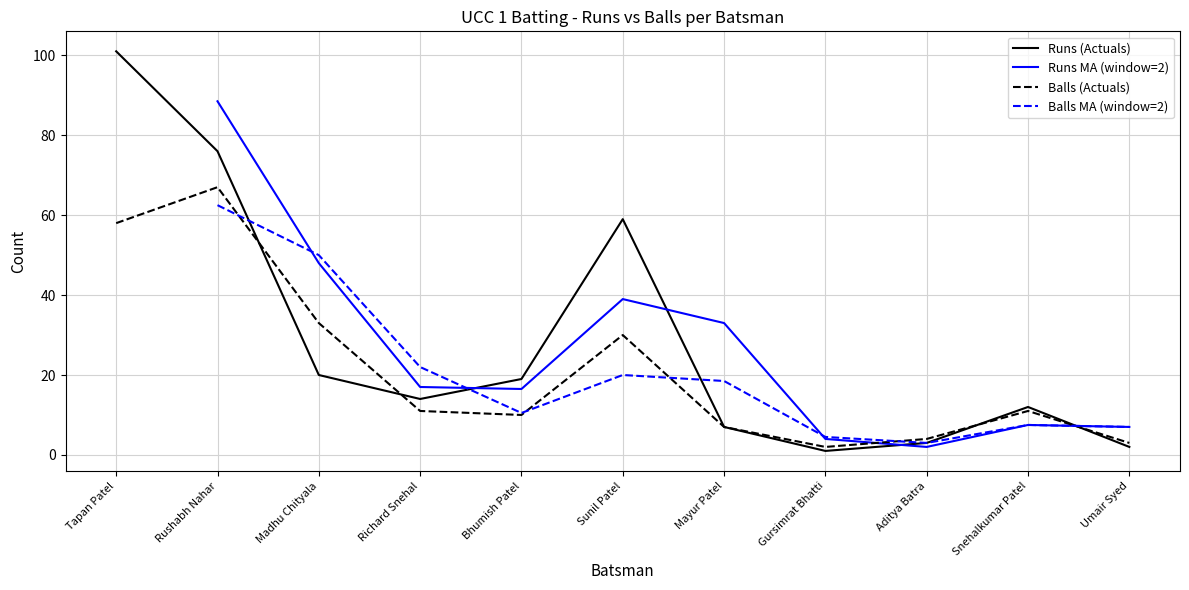

What is the label of the 10th point from the right?

Rushabh Nahar